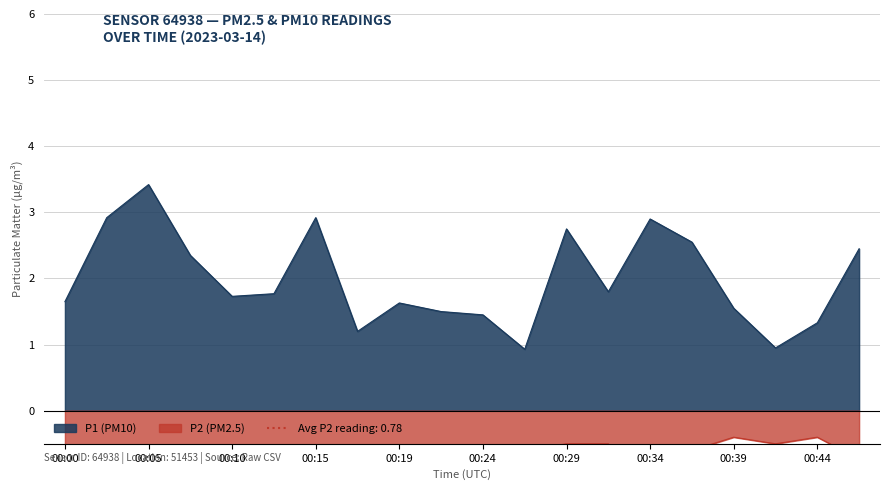

What is the sum of all P1 values?

39.8